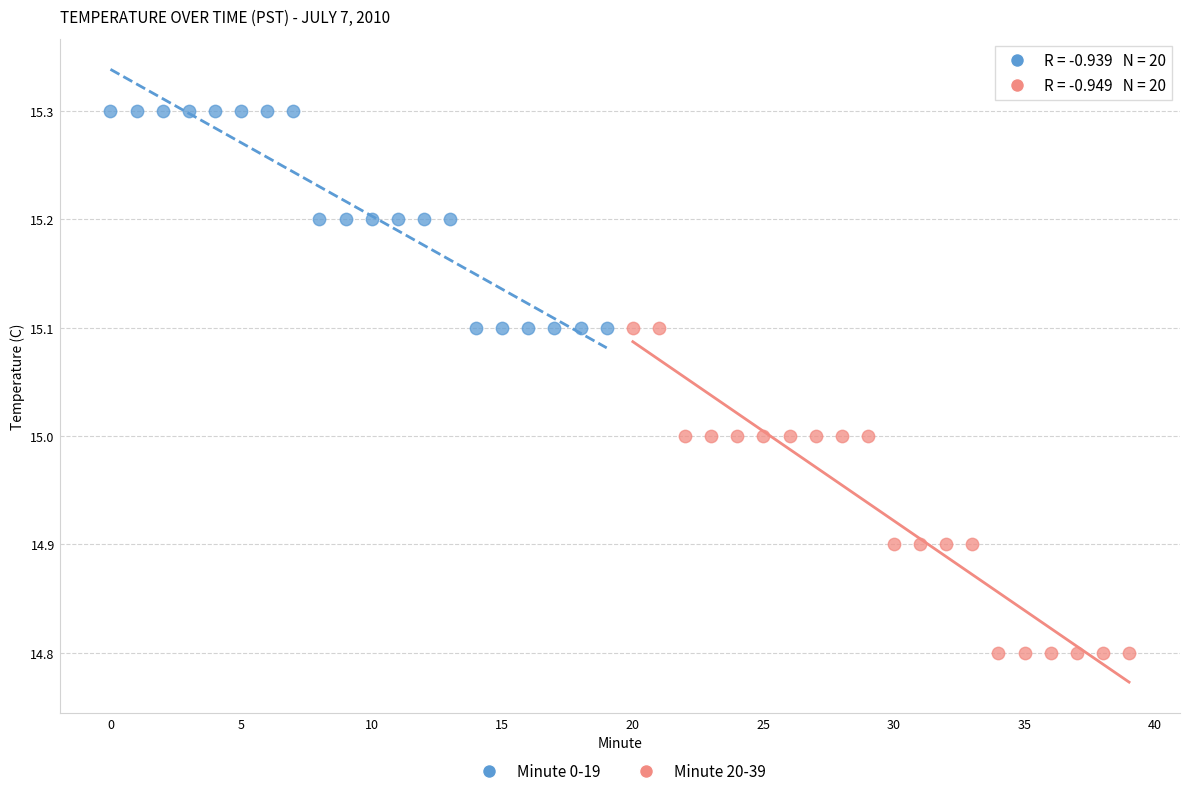

Which series reaches the minimum Y coordinate?

Minute 20-39